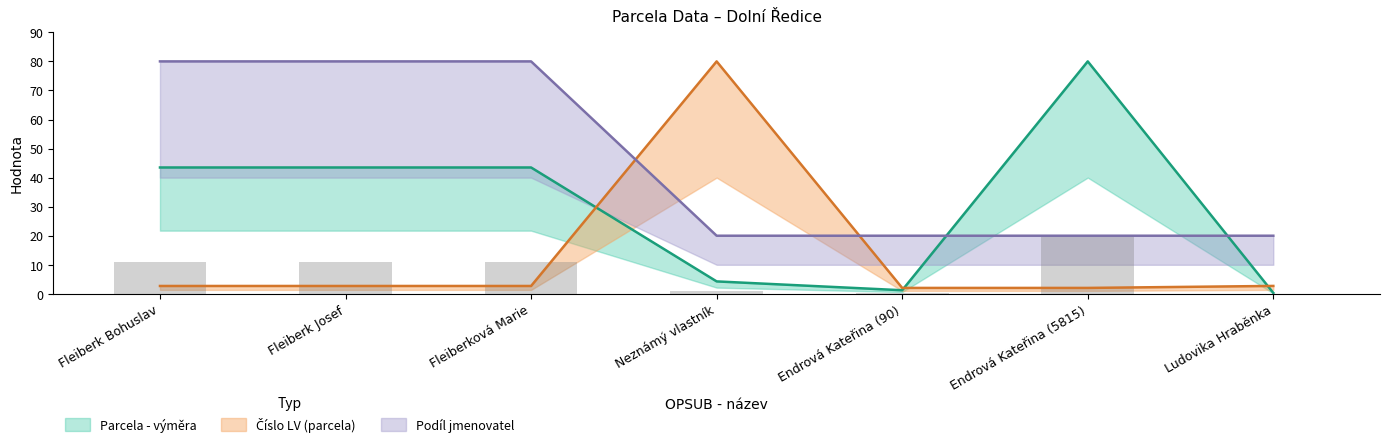

True or false: Parcela - výměra has a value of 23.7 at Fleiberková Marie.

False